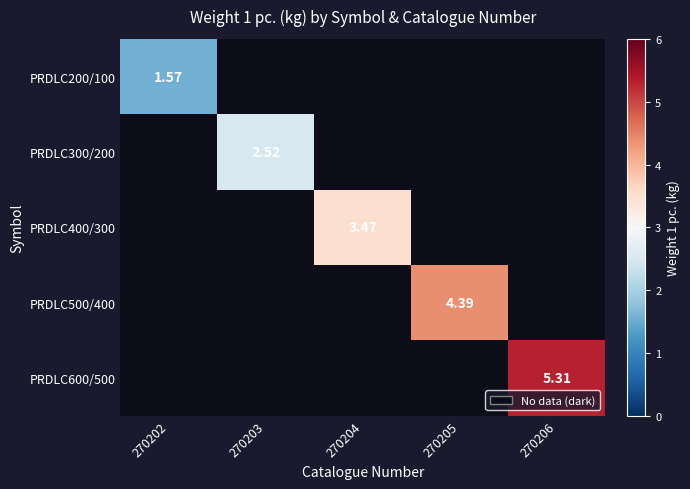

How many series are shown in this chart?

5